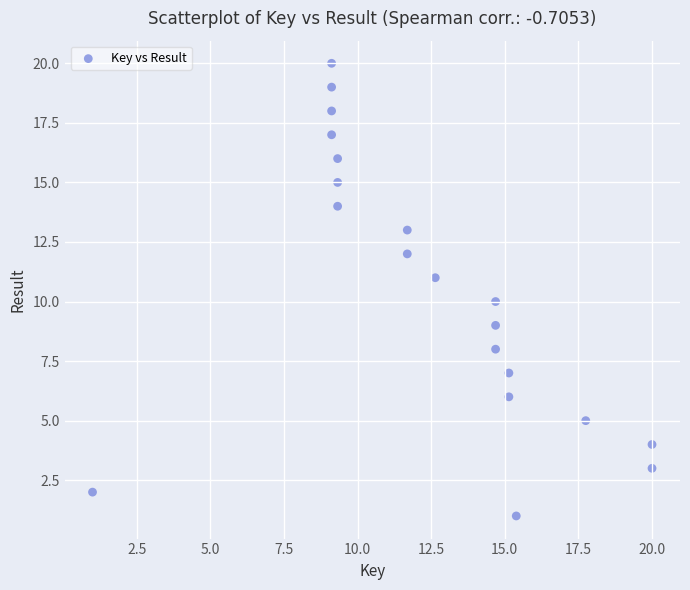

What is the range of Y values (max minus min)?

19